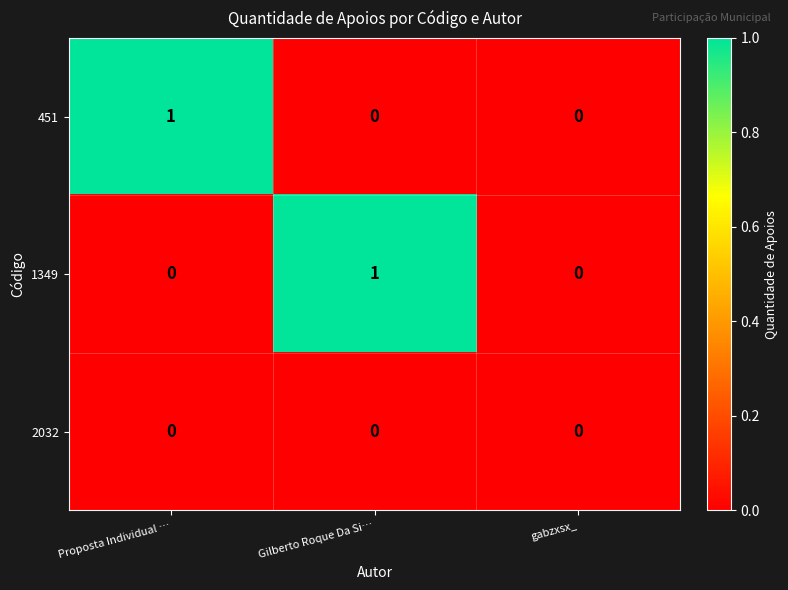

Which category has the highest value in the 451 series?

Proposta Individual …